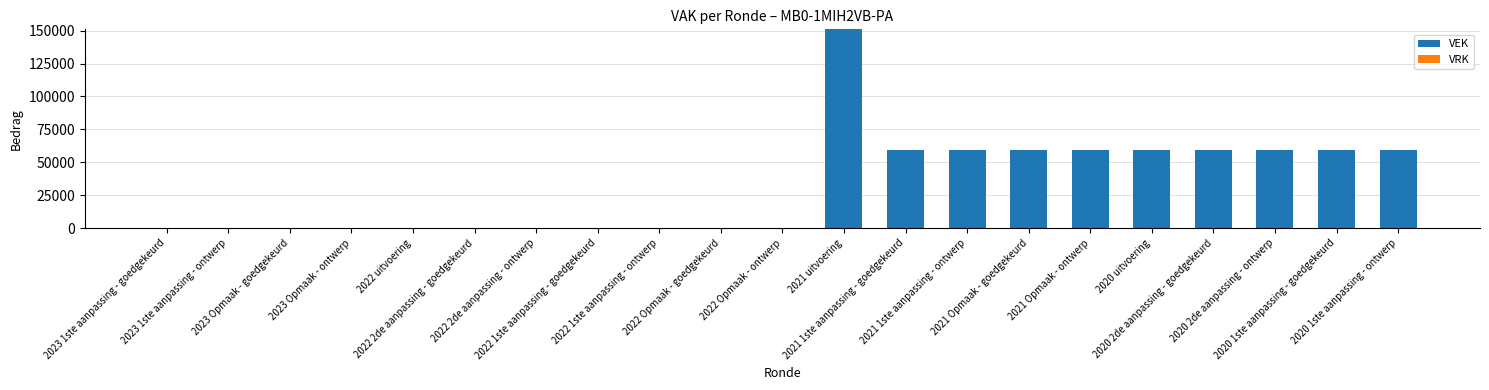

What is the sum of all values?

686517